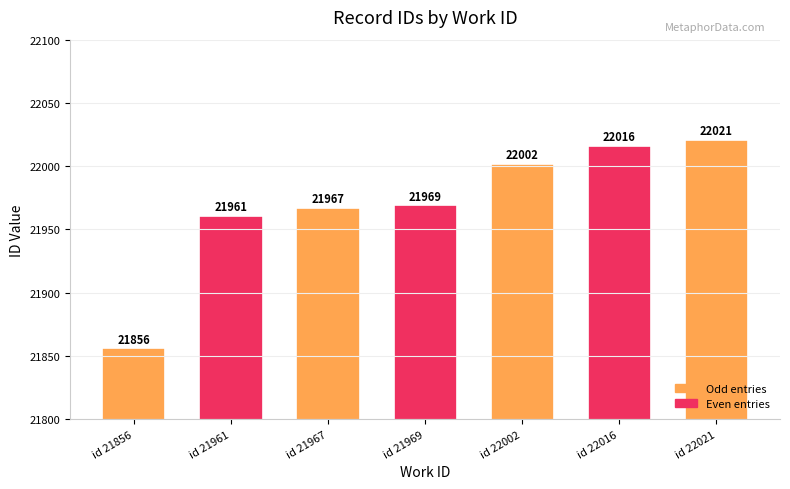

Rank the categories by value from lowest to highest.

id 21856, id 21961, id 21967, id 21969, id 22002, id 22016, id 22021